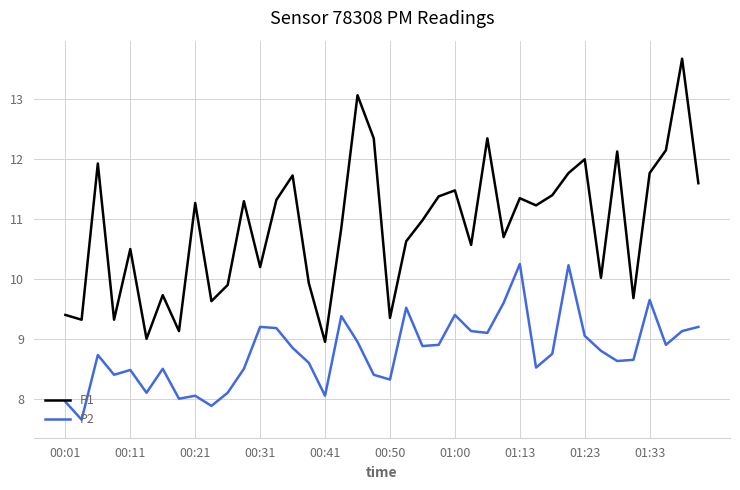

What is the minimum value for P2?

7.7